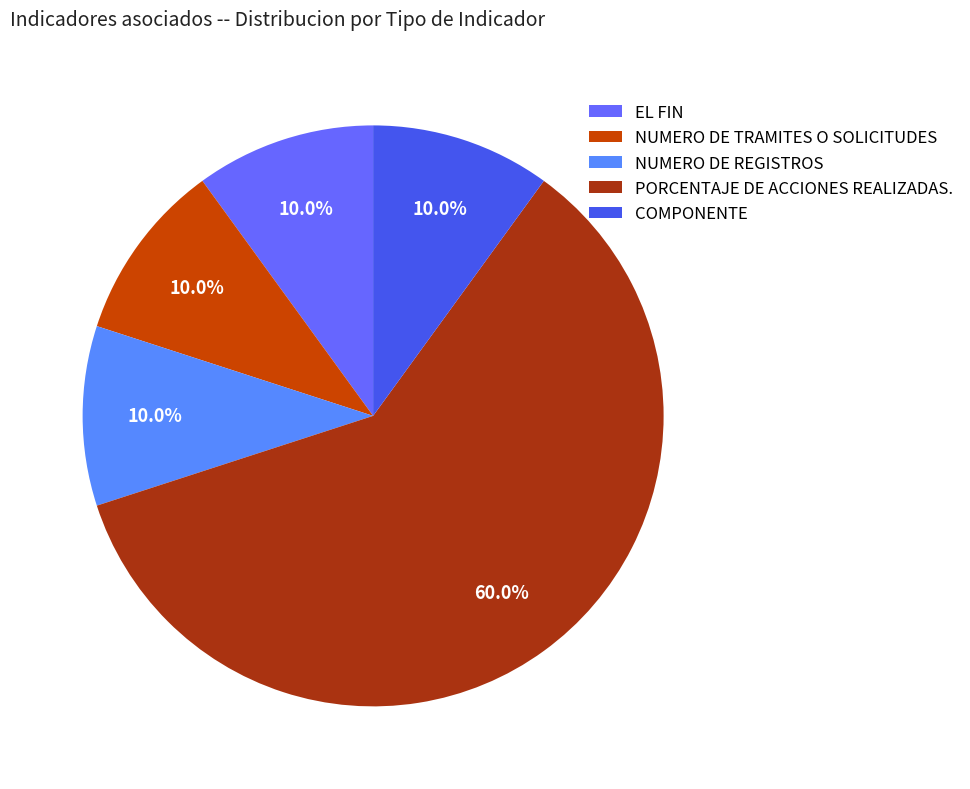

How many segments does this pie chart have?

5